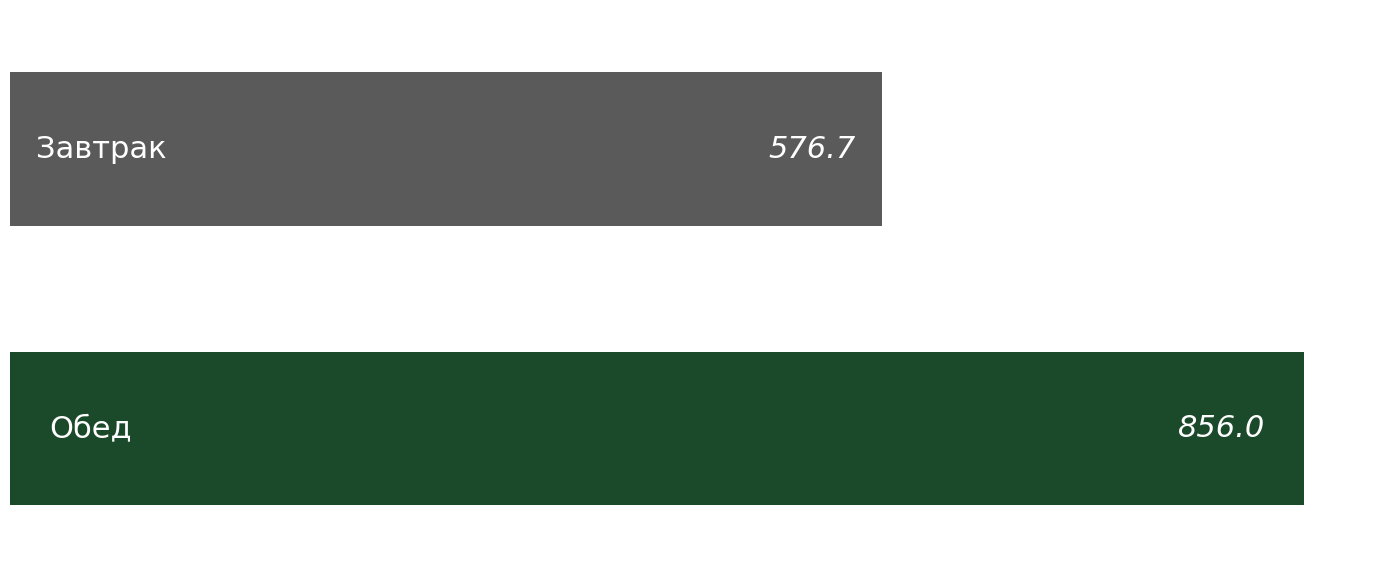

Are the bars horizontal?

Yes